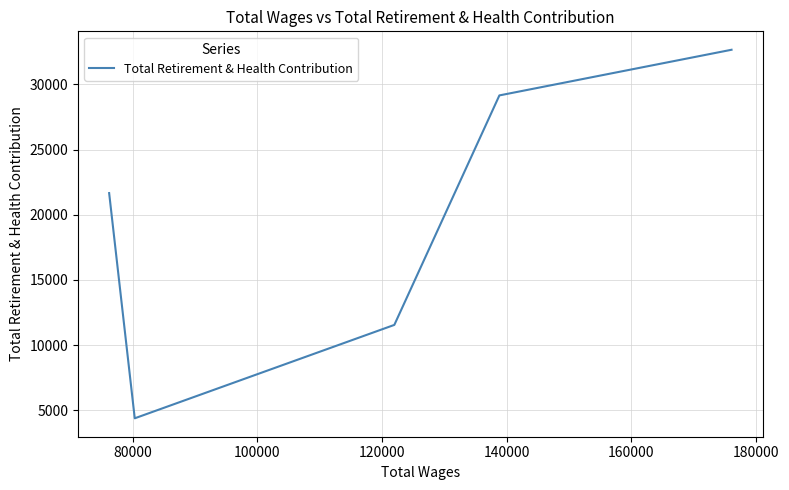

Between 100000 and 140000, which is larger?

140000